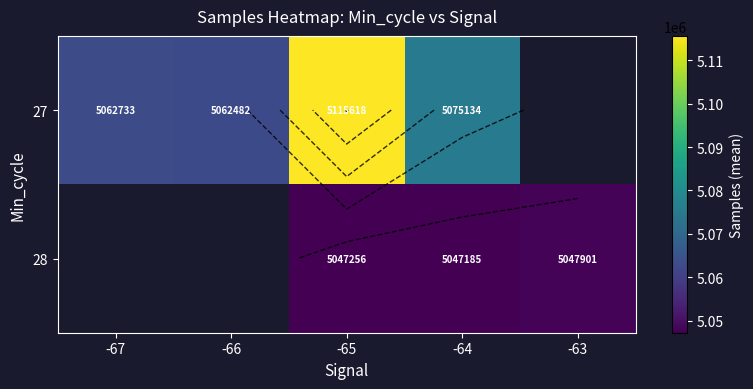

What is the lowest value of the 27 series?

5062482.2